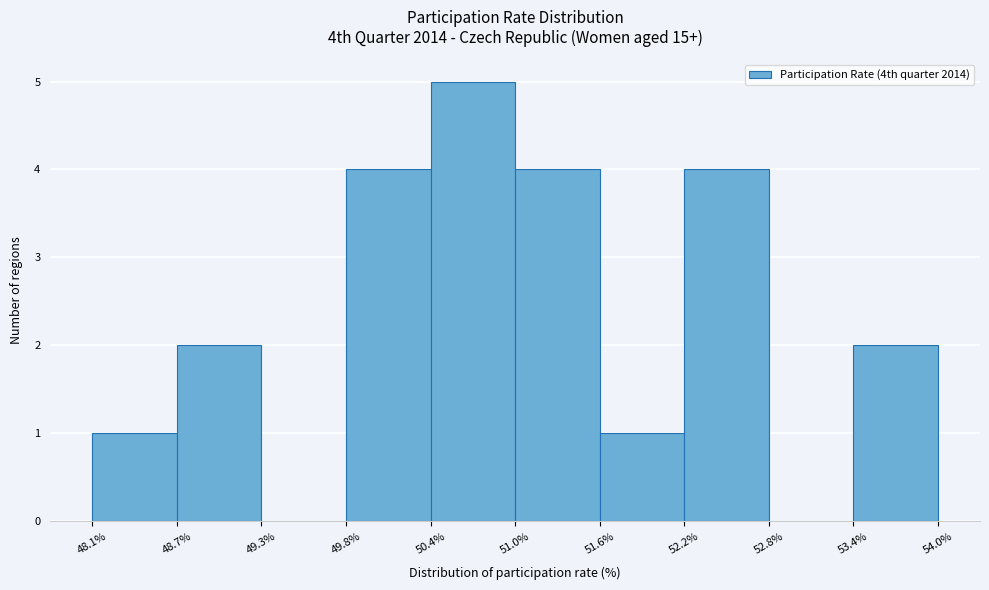

Reading left to right, transcribe this chart: for each bar, give the range it covers on the x-axis and its height. The values are not printed on the chart, so give them approximately, as read against the axis.

48.1% to 48.7%: 1
48.7% to 49.3%: 2
49.3% to 49.8%: 0
49.8% to 50.4%: 4
50.4% to 51.0%: 5
51.0% to 51.6%: 4
51.6% to 52.2%: 1
52.2% to 52.8%: 4
52.8% to 53.4%: 0
53.4% to 54.0%: 2